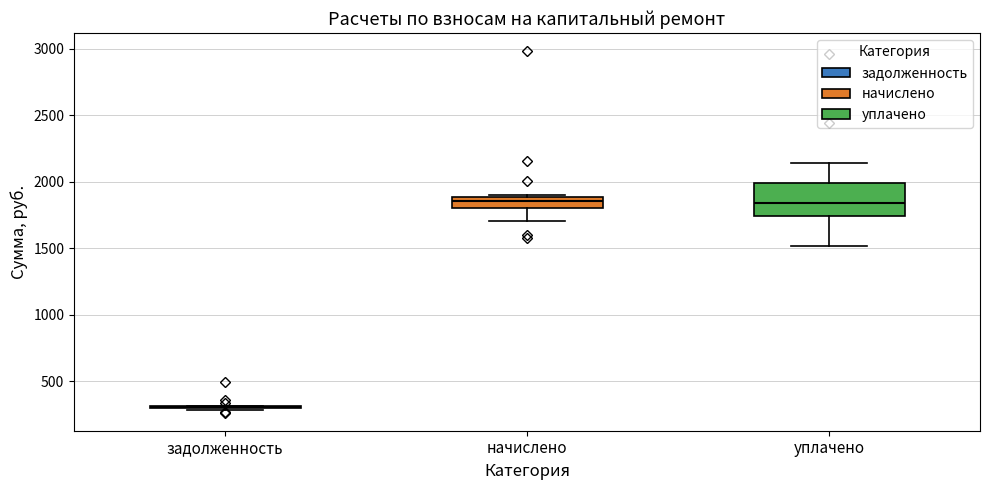

Reading left to right, read every box against the y-axis: the position of its median line, the range the box covers, and the ends of its whiskers. The values are not printed on the chart, so give them approximately, as read against the axis.

задолженность: box collapsed to a line at 300, whiskers 300 to 300
начислено: median 1850, box 1800 to 1900, whiskers 1700 to 1900 (just above the box's upper edge)
уплачено: median 1850, box 1750 to 2000, whiskers 1500 to 2150